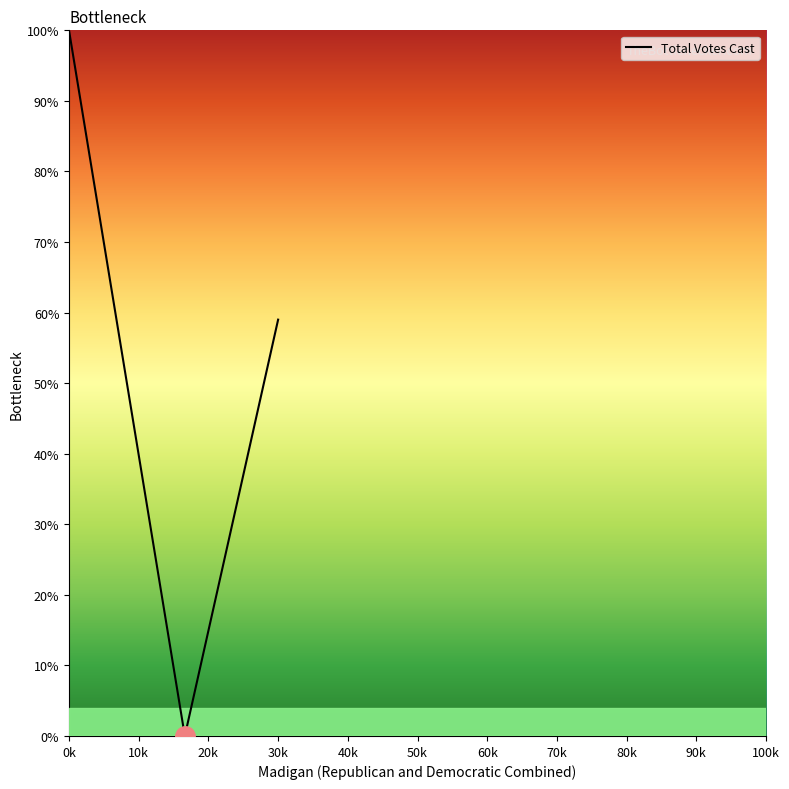

What is the difference between the maximum and minimum values?

100